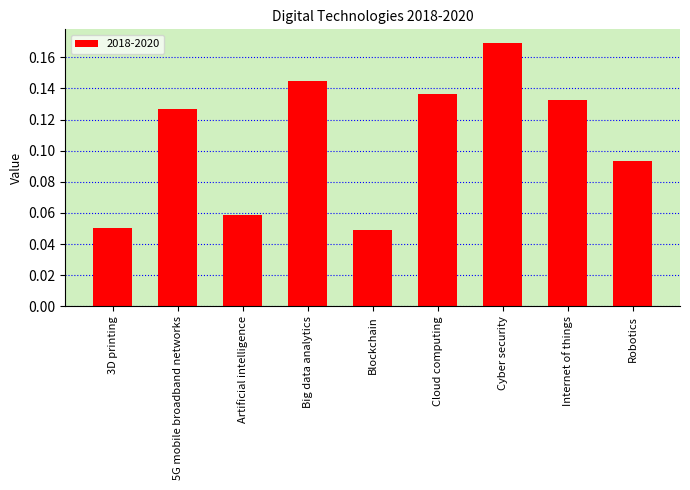

How many data points does each series have?

9